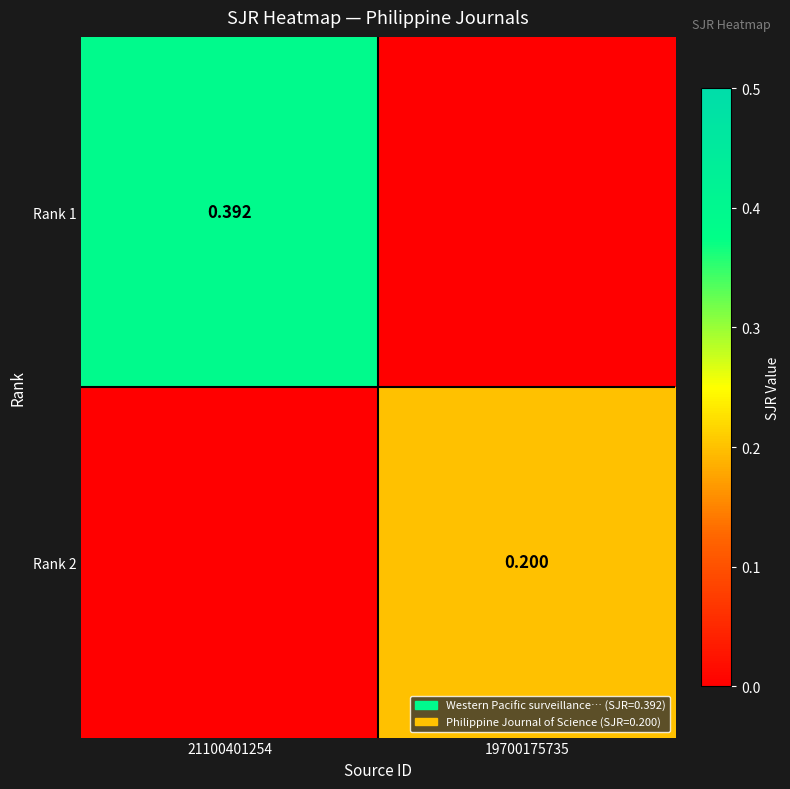

What is the maximum value for Rank 2?

0.2